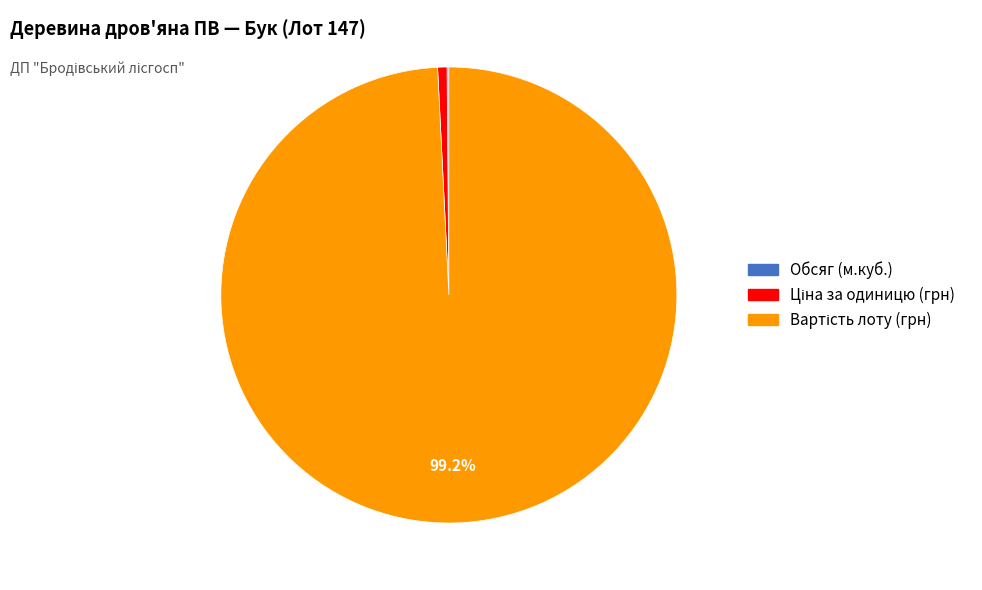

Is there a majority slice in this chart?

Yes